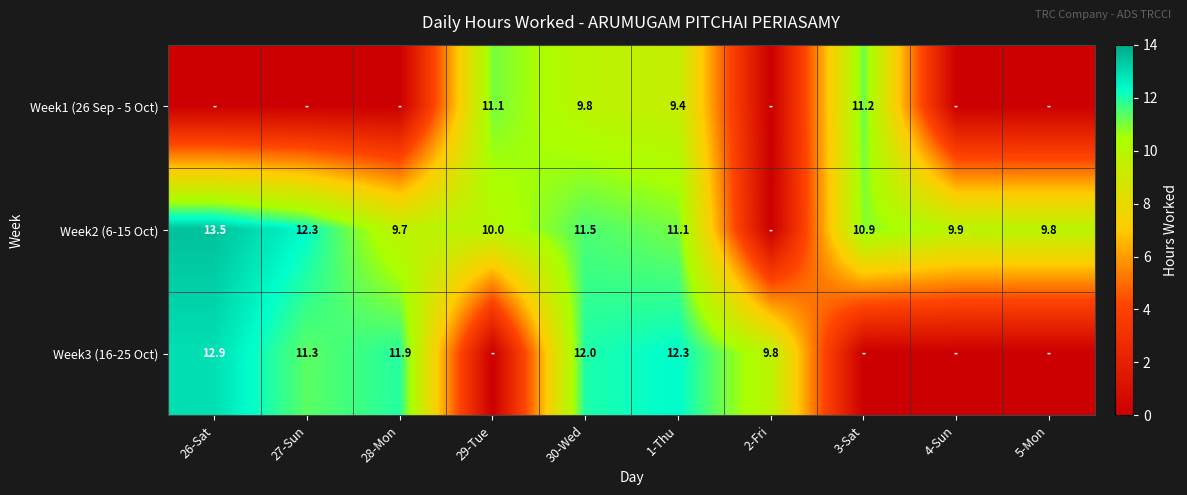

What is the difference between the highest and lowest values at 30-Wed?

2.2